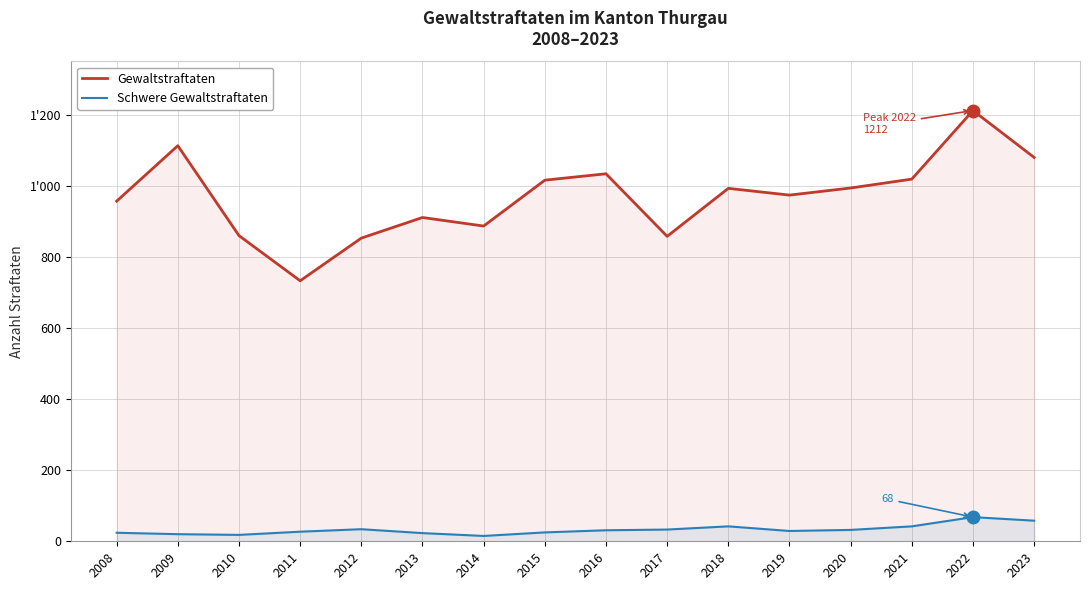

Which category has the lowest value across all series?

2014